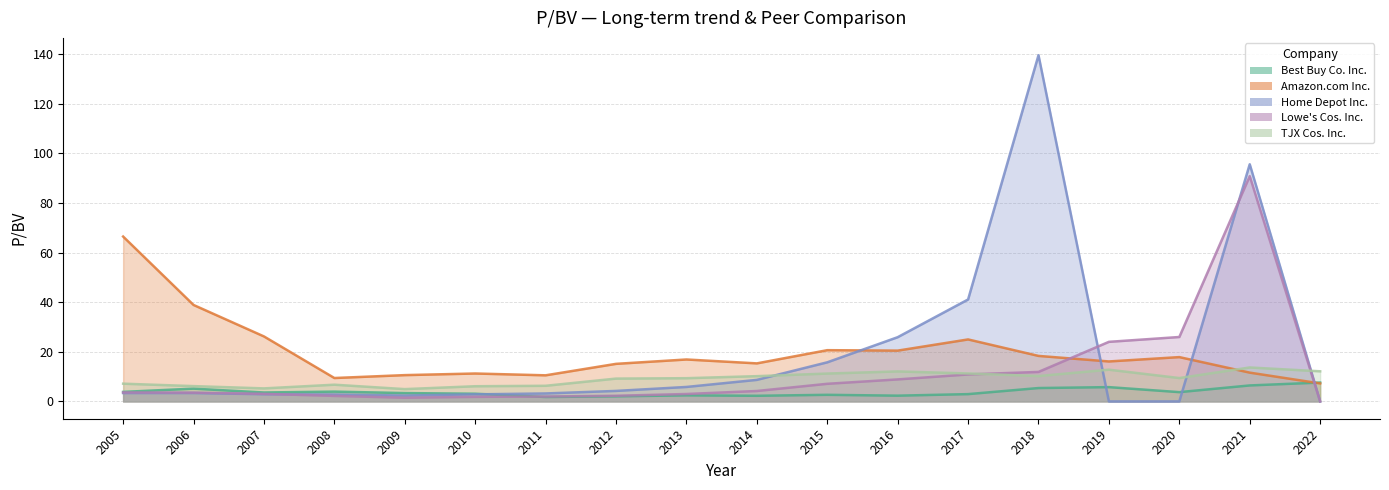

True or false: Home Depot Inc. has more than 2 interior local peaks.

True